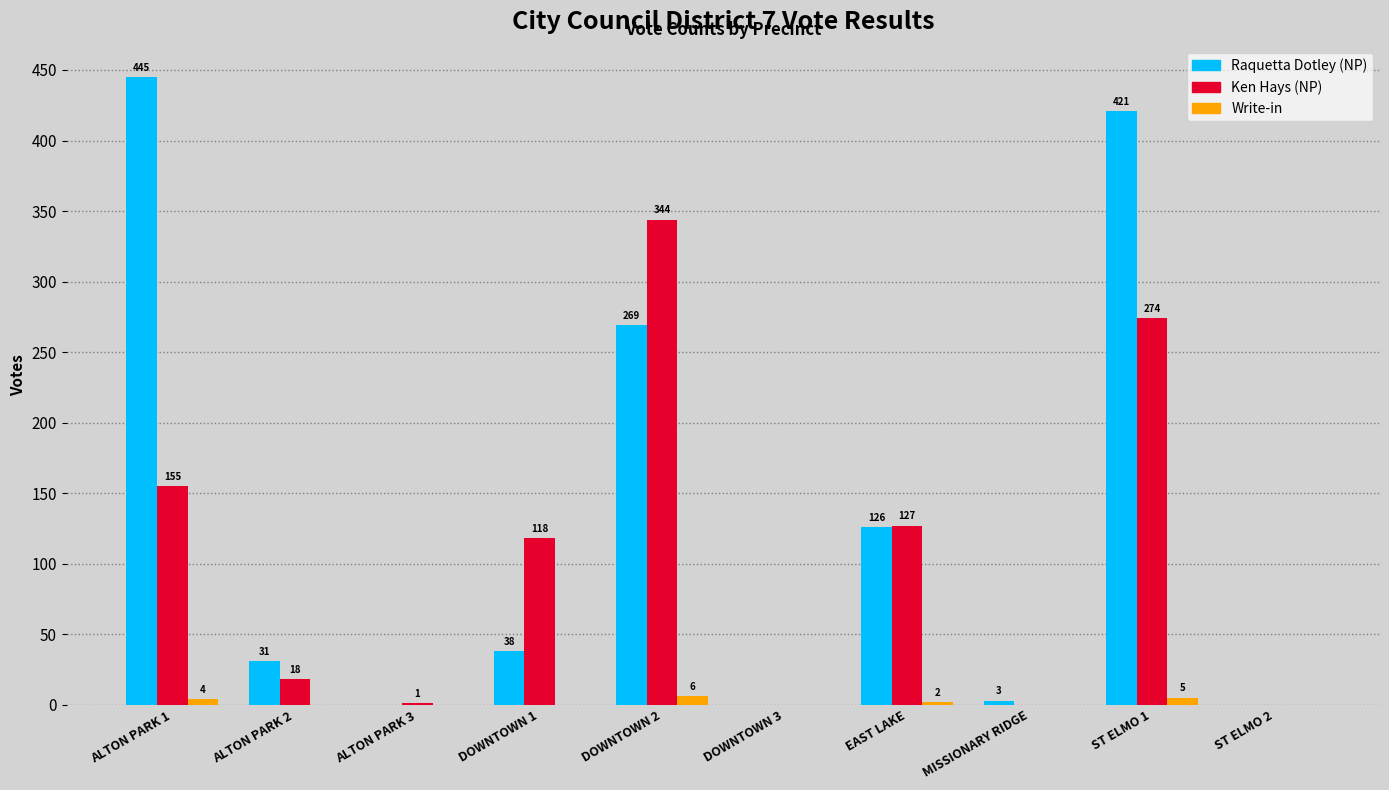

Reading left to right, list all the values displayed in this chart.

Raquetta Dotley (NP): ALTON PARK 1=445	ALTON PARK 2=31	ALTON PARK 3=0	DOWNTOWN 1=38	DOWNTOWN 2=269	DOWNTOWN 3=0	EAST LAKE=126	MISSIONARY RIDGE=3	ST ELMO 1=421	ST ELMO 2=0
Ken Hays (NP): ALTON PARK 1=155	ALTON PARK 2=18	ALTON PARK 3=1	DOWNTOWN 1=118	DOWNTOWN 2=344	DOWNTOWN 3=0	EAST LAKE=127	MISSIONARY RIDGE=0	ST ELMO 1=274	ST ELMO 2=0
Write-in: ALTON PARK 1=4	ALTON PARK 2=0	ALTON PARK 3=0	DOWNTOWN 1=0	DOWNTOWN 2=6	DOWNTOWN 3=0	EAST LAKE=2	MISSIONARY RIDGE=0	ST ELMO 1=5	ST ELMO 2=0